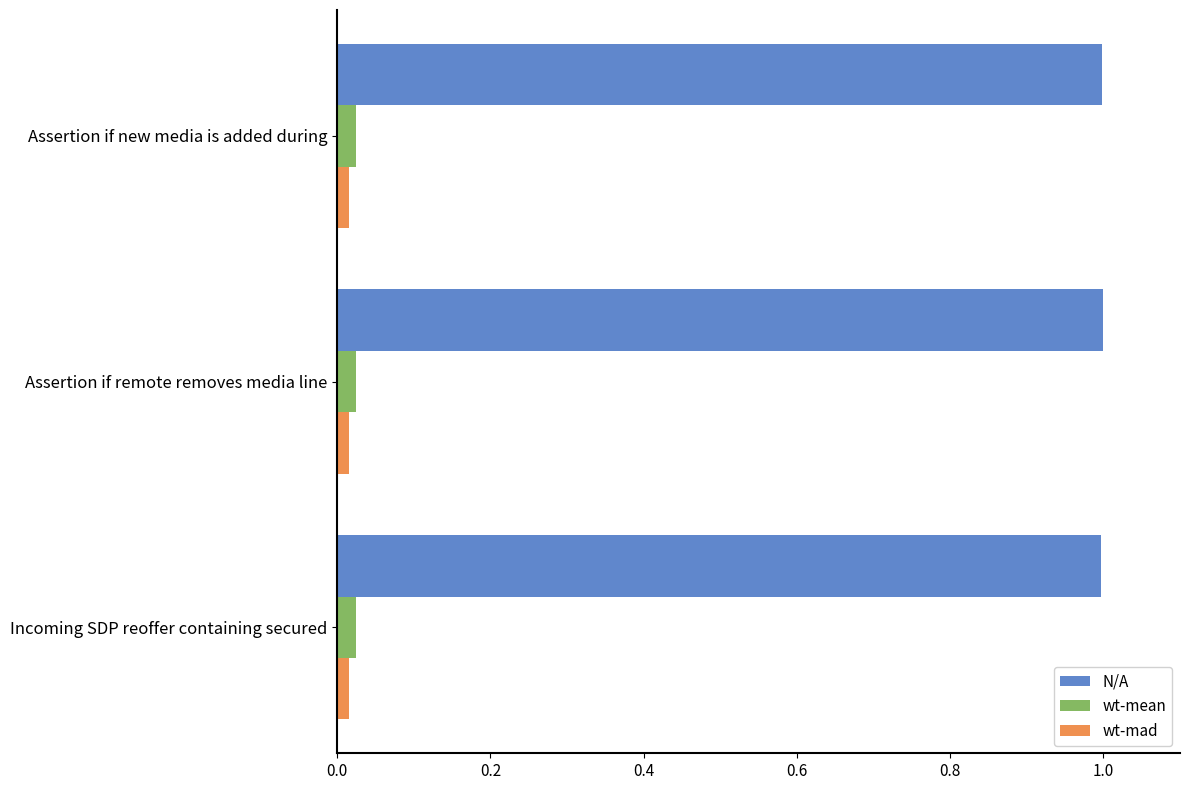

What is the sum of all N/A values?

3.0